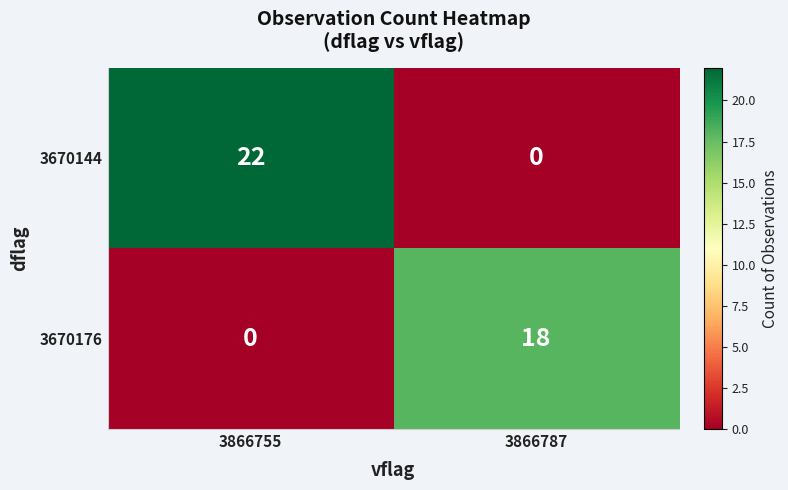

What value does the 3670176 series have at 3866787?

18